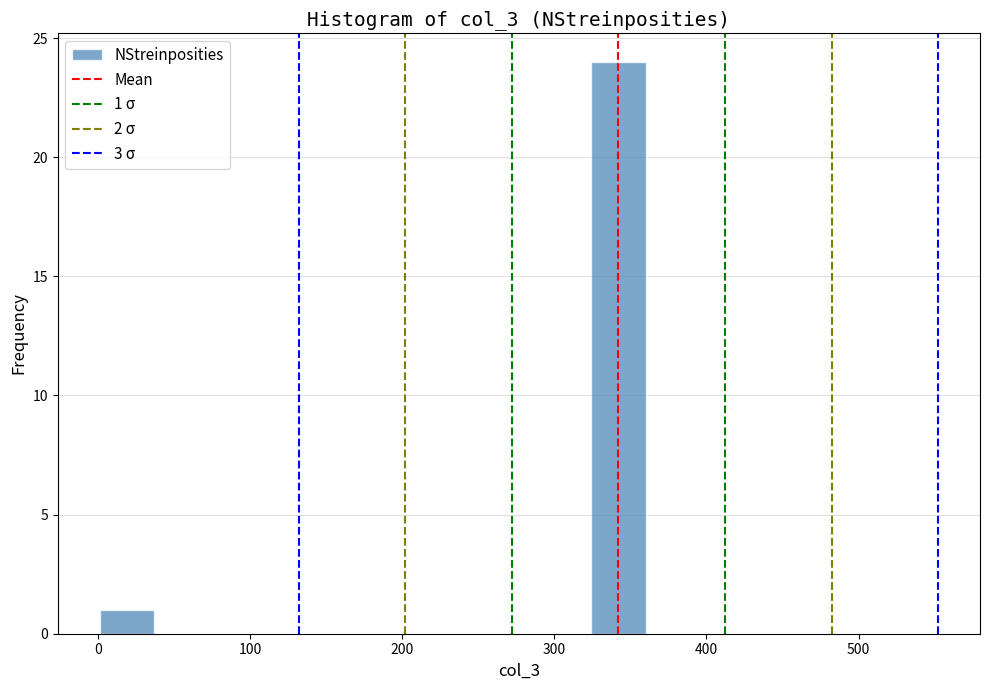

Around what value on the x-axis is the tallest bar? Give the approximate position of its centre, as read against the axis.

340